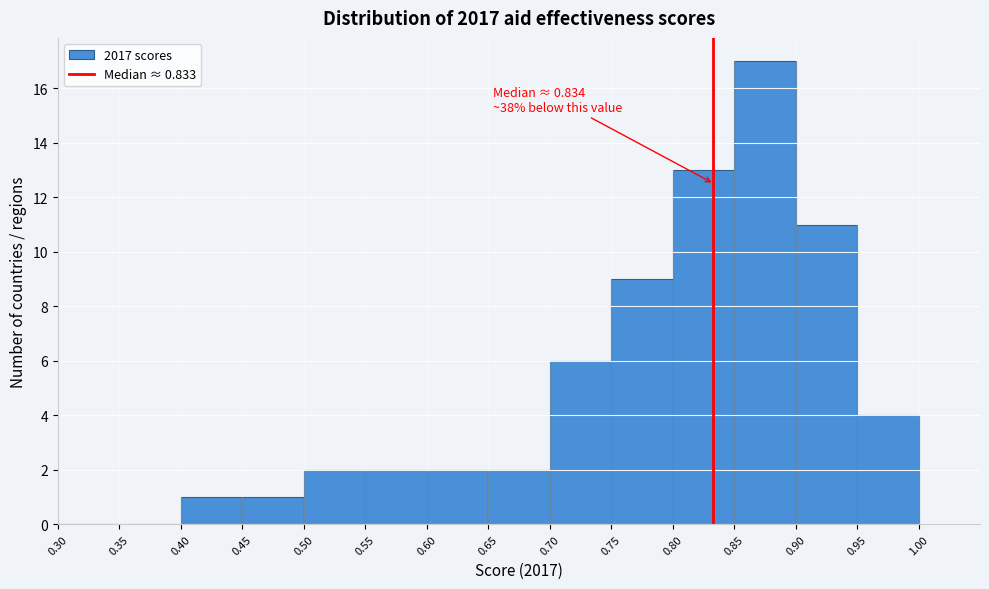

Which range on the x-axis has the tallest bar?

0.85 to 0.90